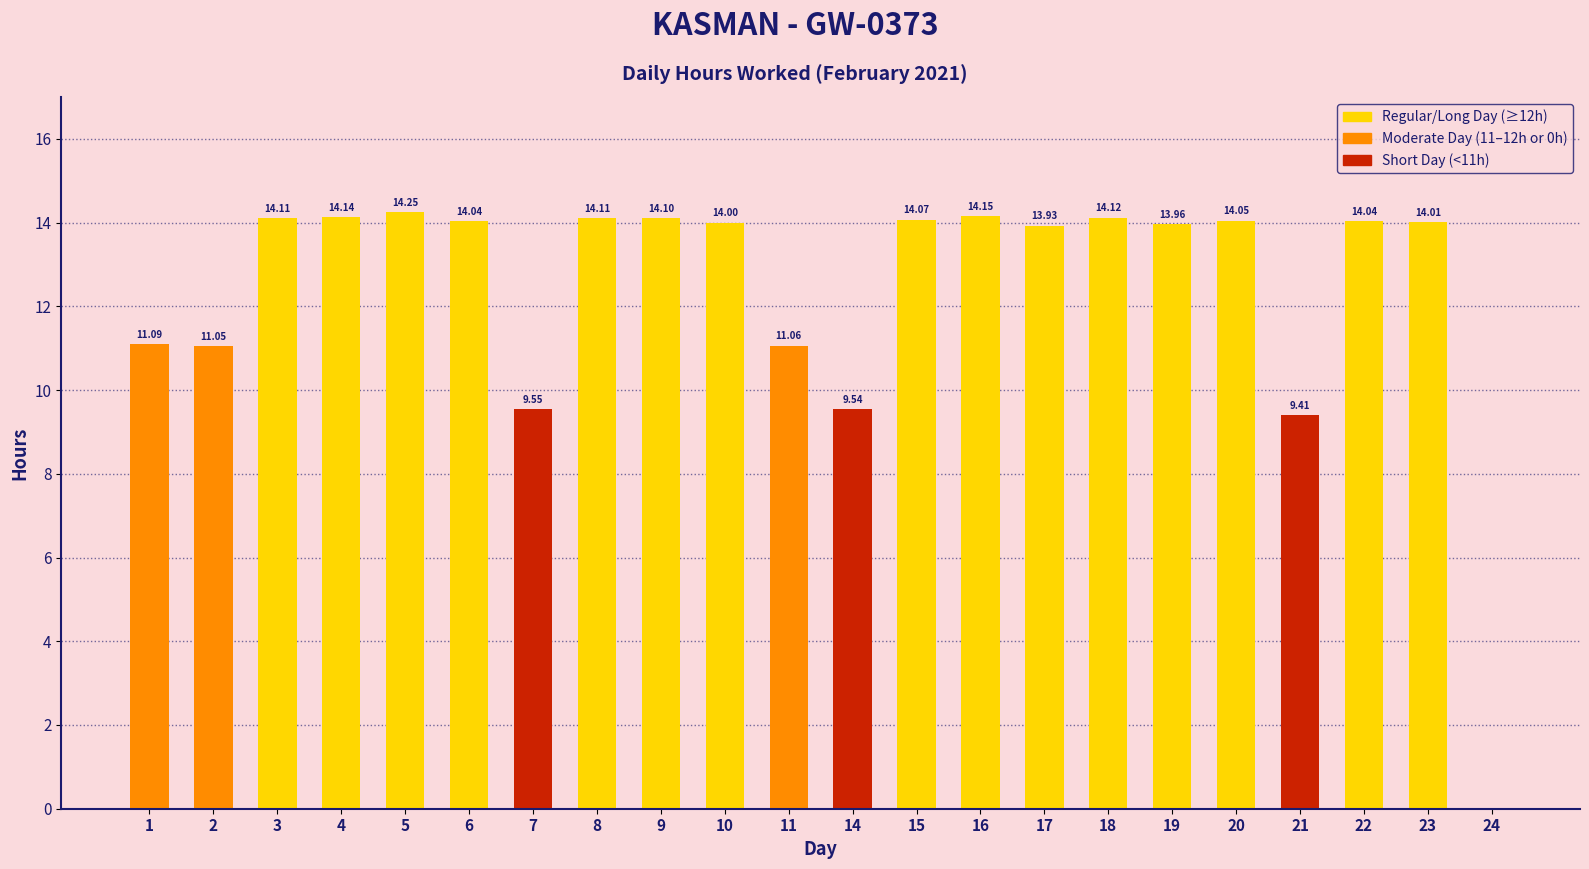

Where does the data first go above 14?

3